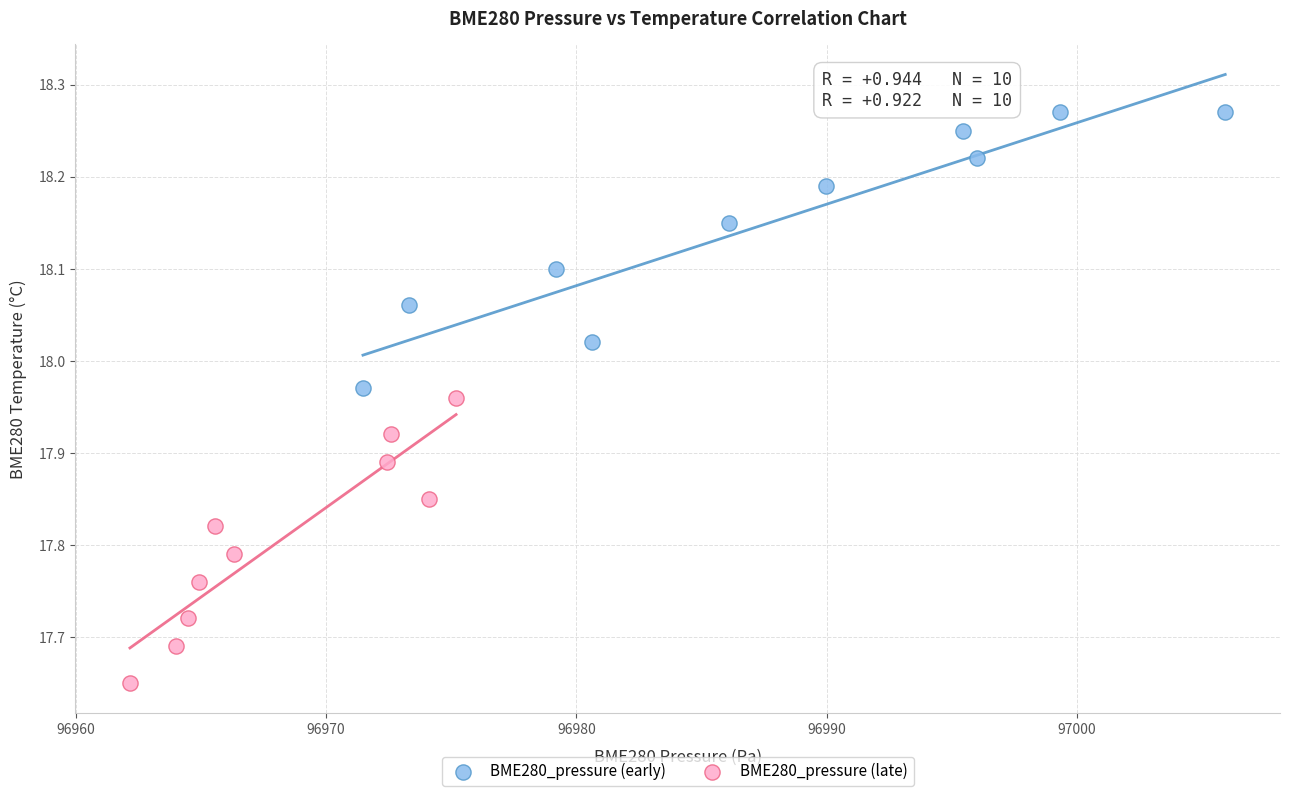

What are all the series names shown in the legend?

BME280_pressure (early), BME280_pressure (late)